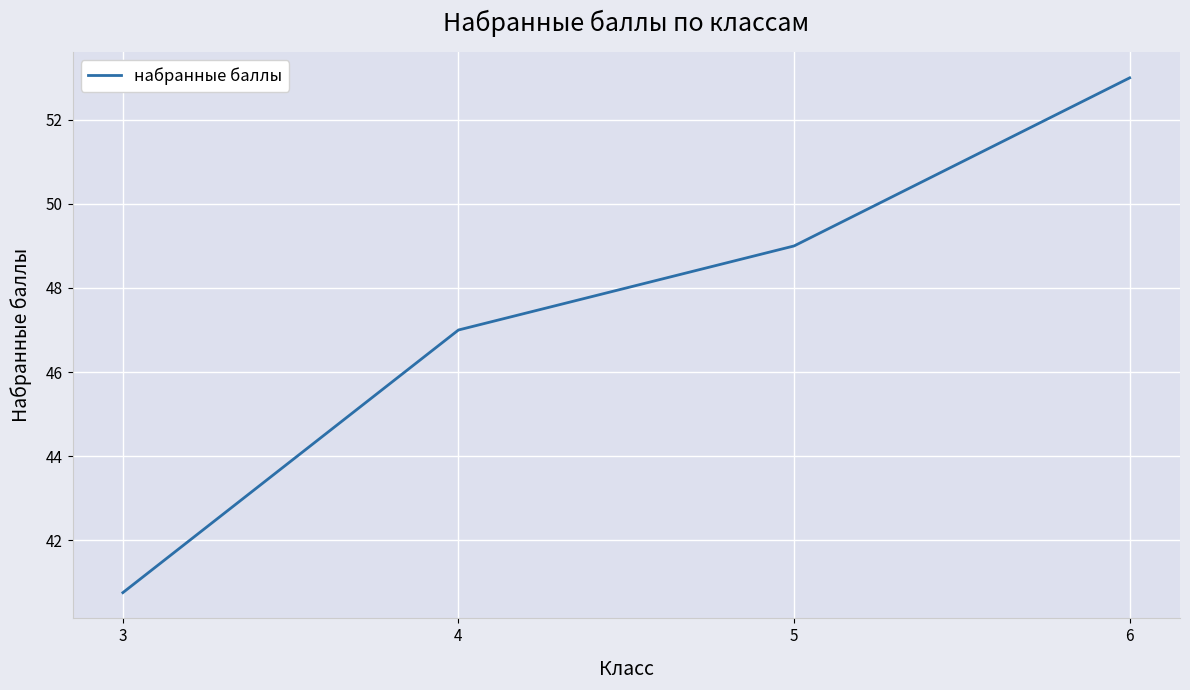

Reading right to left, list all the values displayed in this chart.

53.0	49.0	47.0	40.8